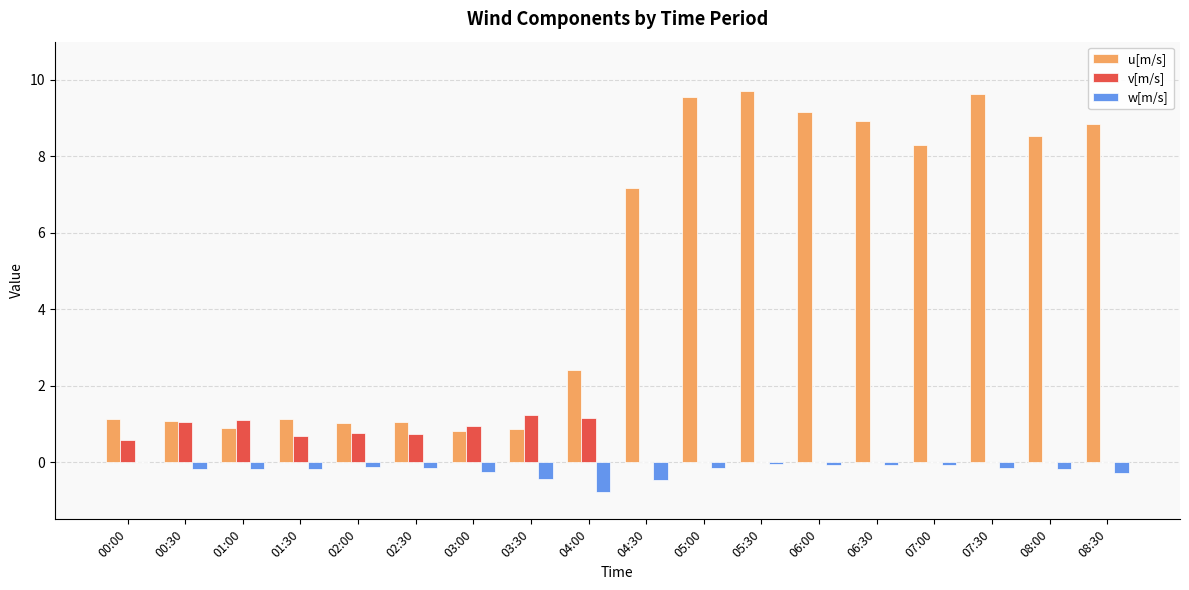

Which series has the largest total across all categories?

u[m/s]